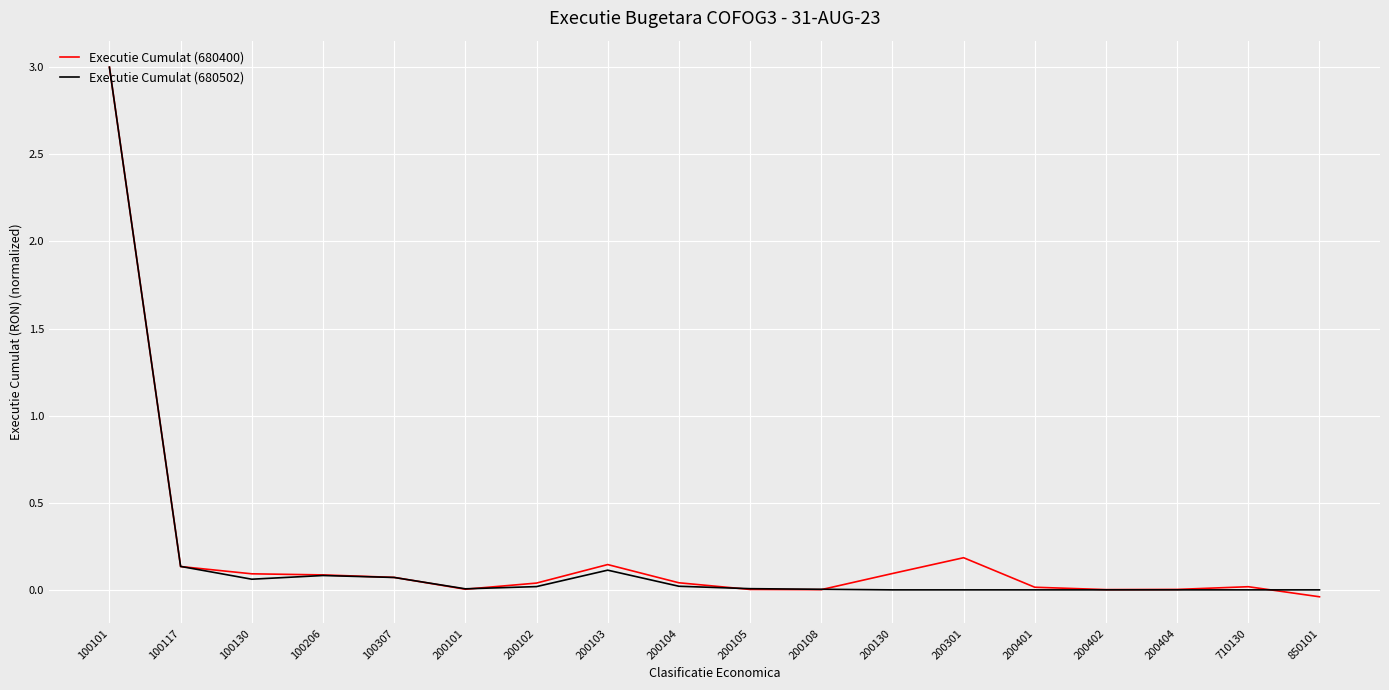

True or false: Executie Cumulat (680502) has a value of 0.0 at 200130.

True